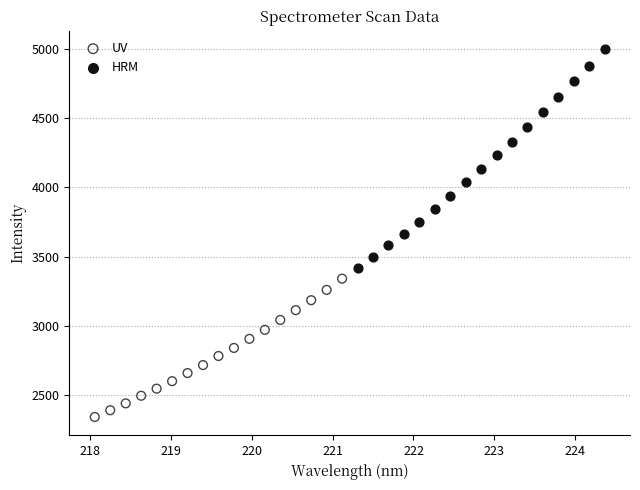

What are all the series names shown in the legend?

UV, HRM